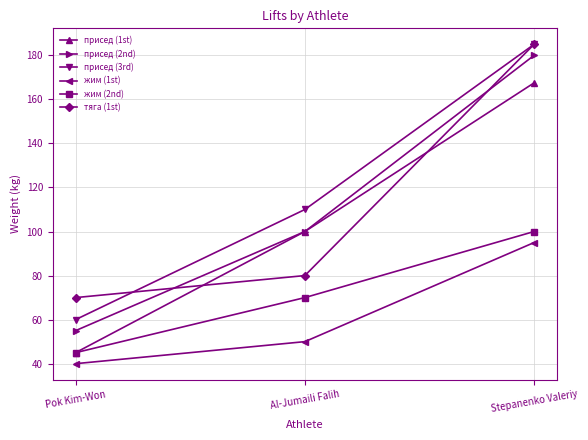

What is the minimum value for присед (1st)?

45.0